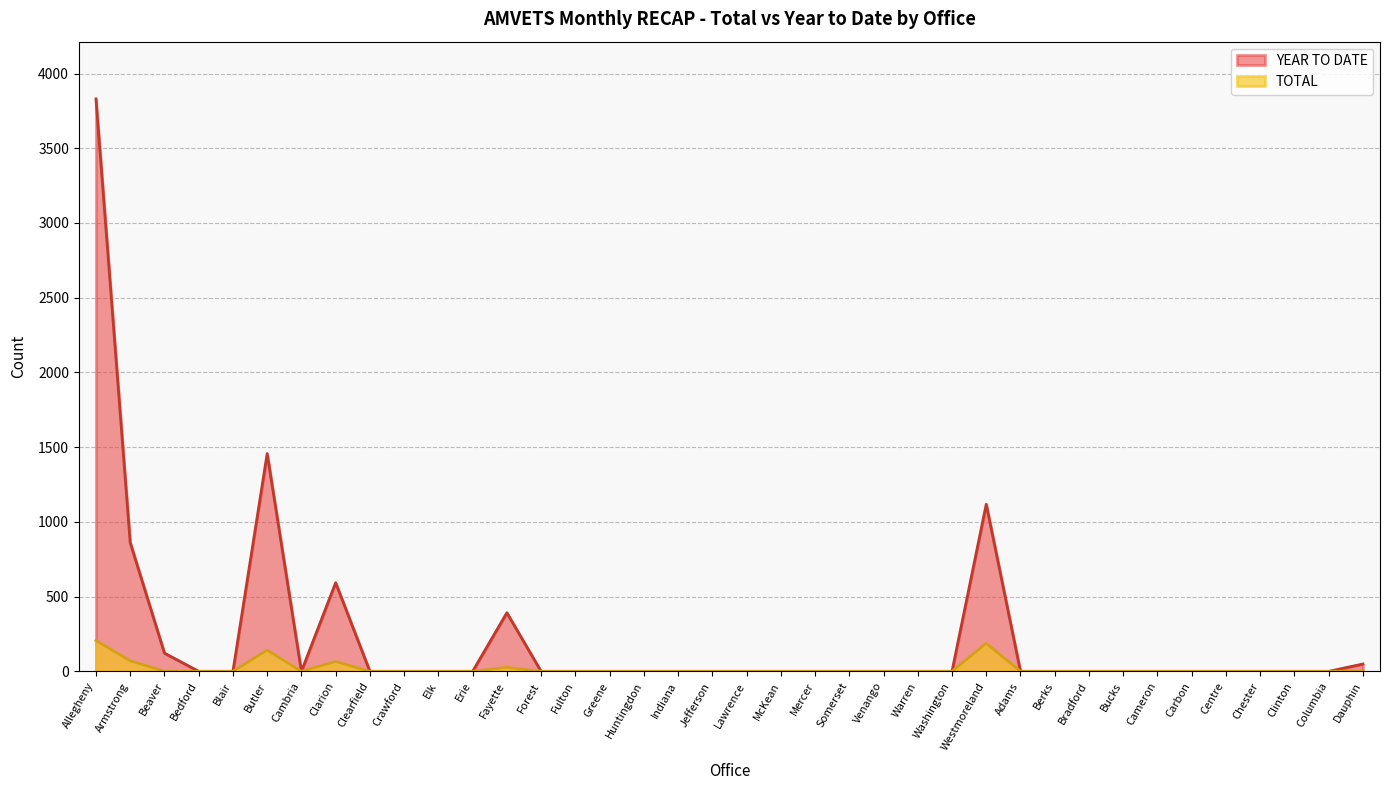

At which category does the chart reach its minimum across all series?

Beaver